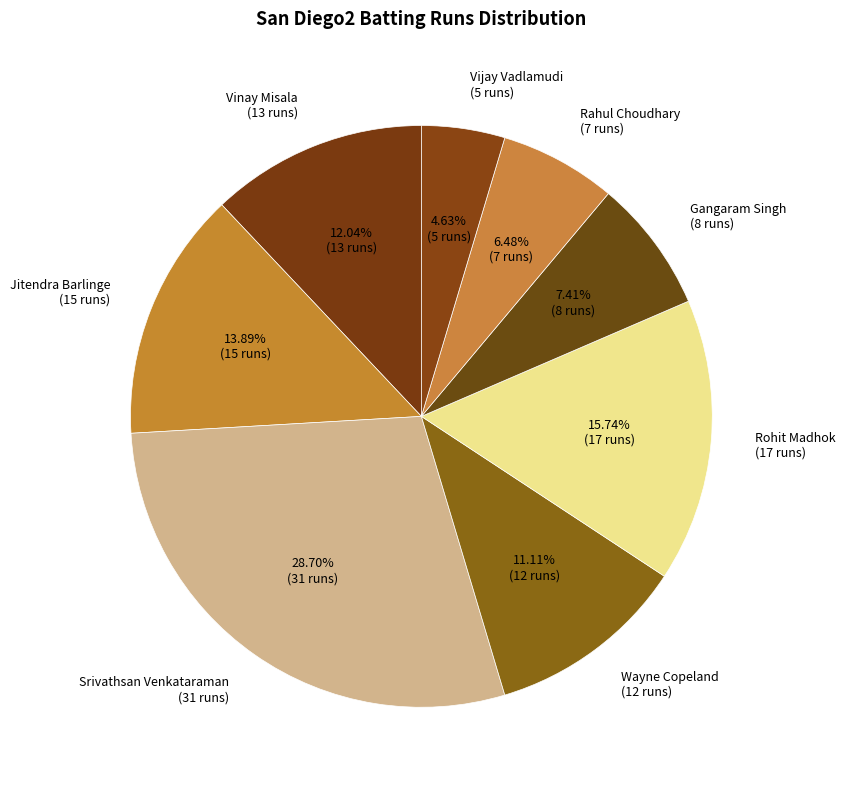

Rank the categories by value from highest to lowest.

Srivathsan Venkataraman (31 runs), Rohit Madhok (17 runs), Jitendra Barlinge (15 runs), Vinay Misala (13 runs), Wayne Copeland (12 runs), Gangaram Singh (8 runs), Rahul Choudhary (7 runs), Vijay Vadlamudi (5 runs)